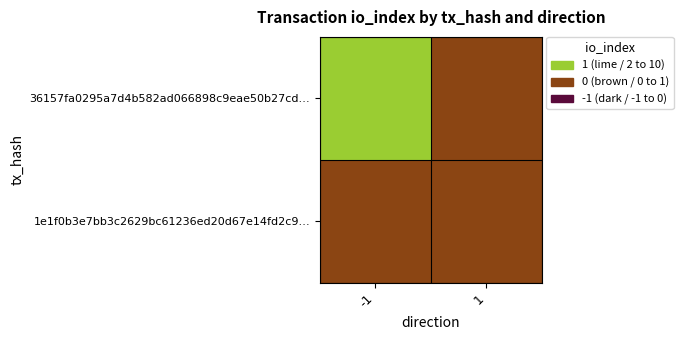

At which category is the sum across all series the highest?

-1